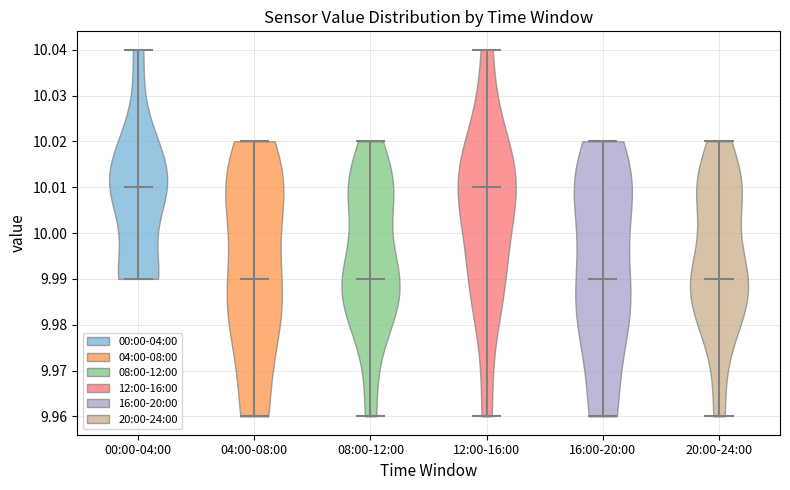

Reading left to right, read every violin against the y-axis: where its median line is, and the lowest and highest points it reaches. The values are not printed on the chart, so give them approximately, as read against the axis.

00:00-04:00: median line 10.01, lowest point 9.99, highest point 10.04
04:00-08:00: median line 9.99, lowest point 9.96, highest point 10.02
08:00-12:00: median line 9.99, lowest point 9.96, highest point 10.02
12:00-16:00: median line 10.01, lowest point 9.96, highest point 10.04
16:00-20:00: median line 9.99, lowest point 9.96, highest point 10.02
20:00-24:00: median line 9.99, lowest point 9.96, highest point 10.02